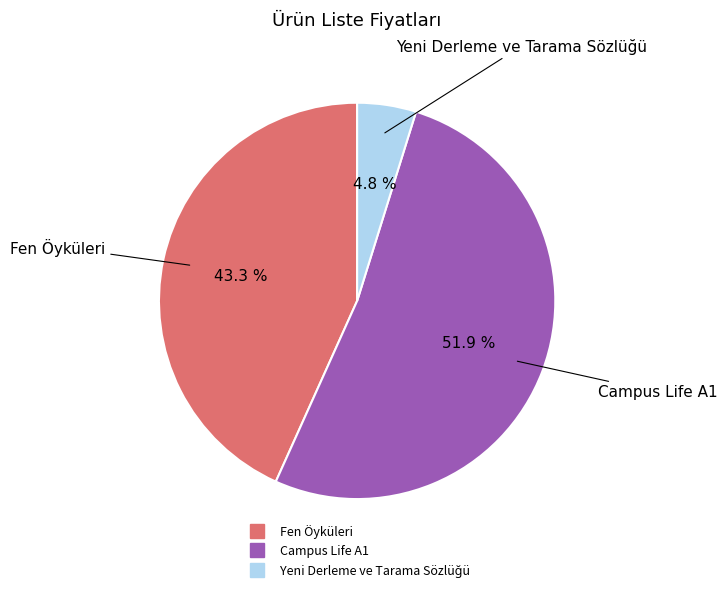

What is the largest slice in the pie chart?

Campus Life A1